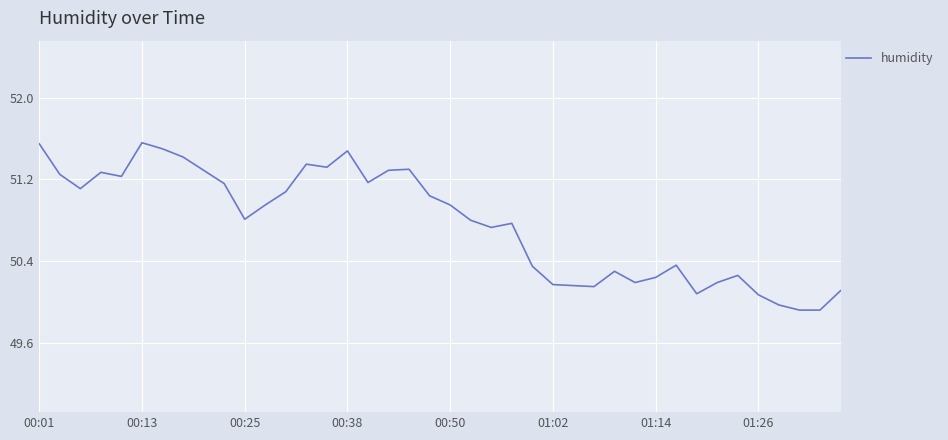

What is the difference between the maximum and minimum values?

1.6